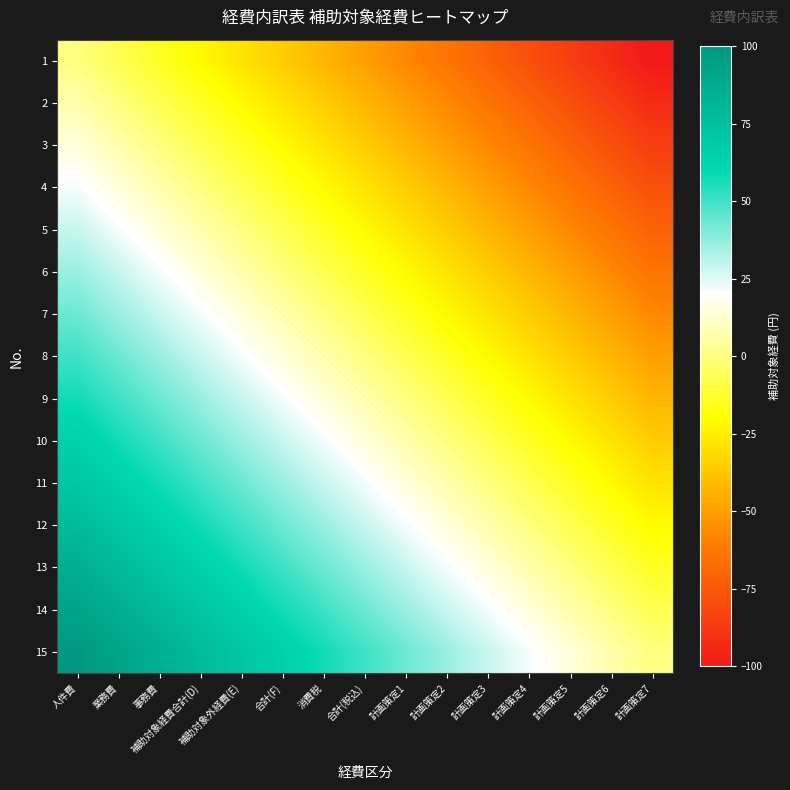

How many data points does each series have?

15